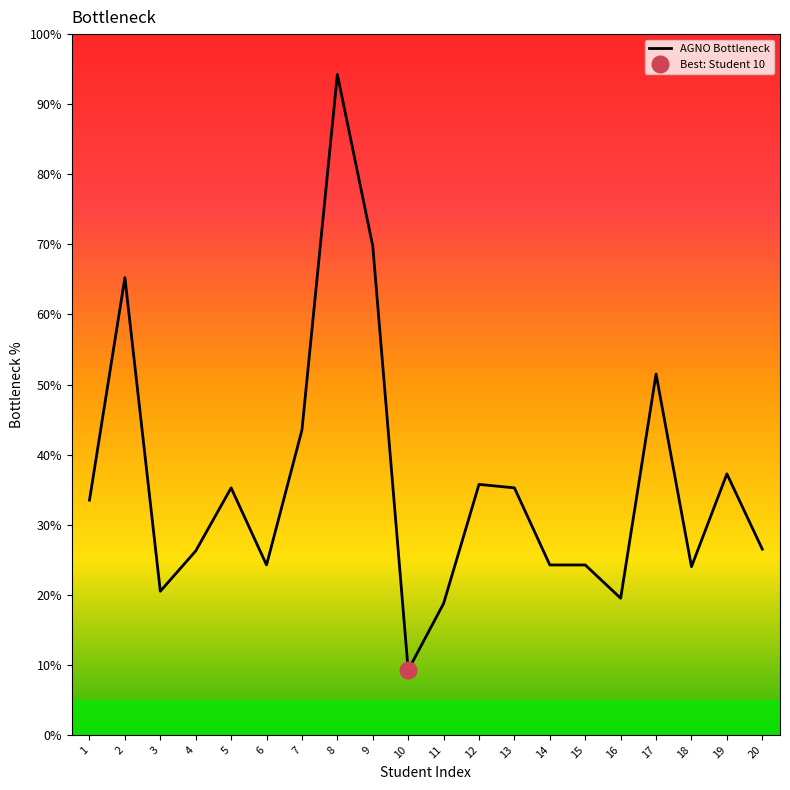

What is the difference between the values at 11 and 20?

7.8